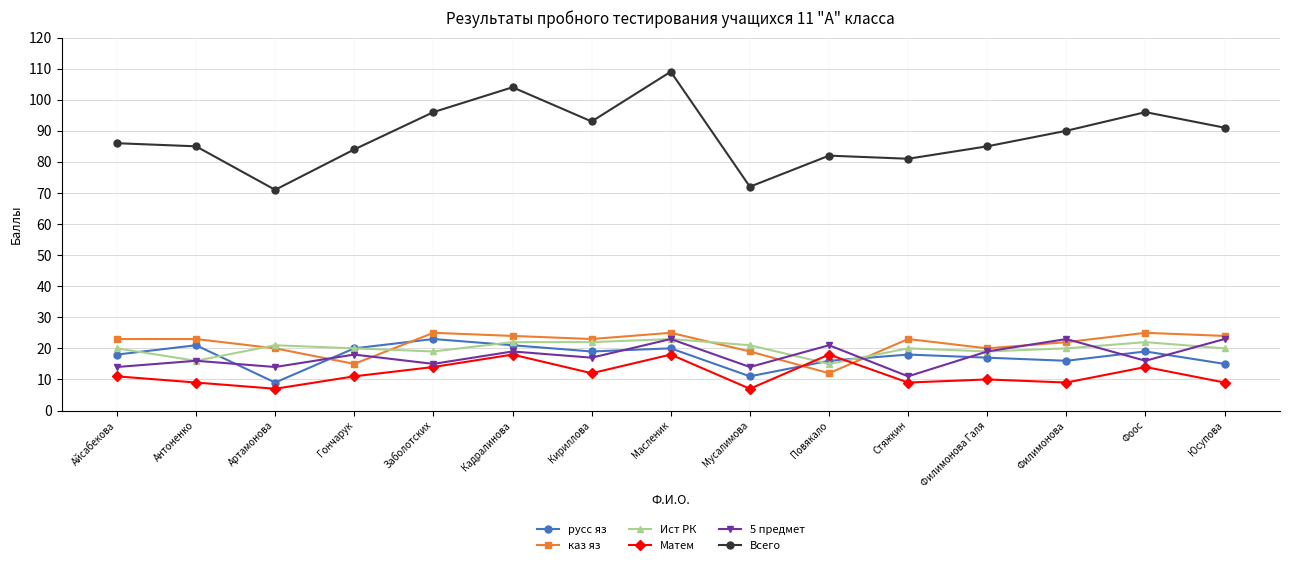

True or false: Ист РК and 5 предмет intersect in this chart.

True